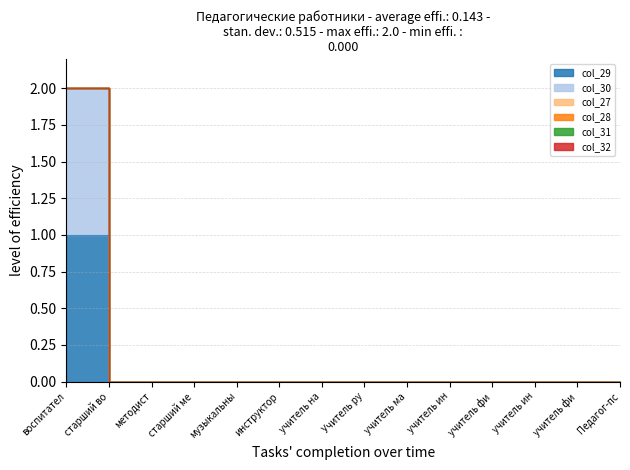

Does the chart have visible grid lines?

Yes